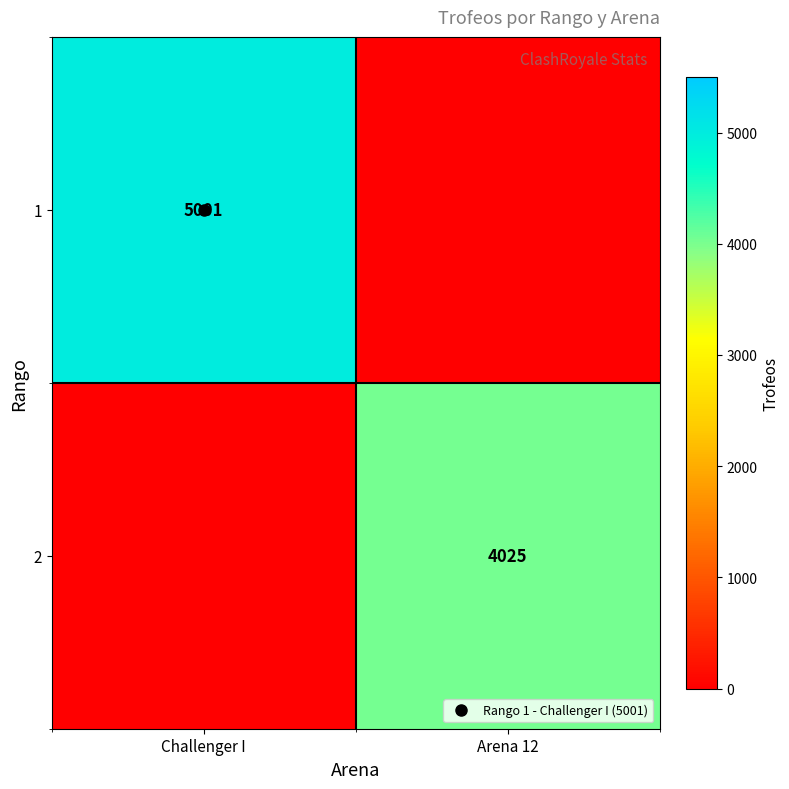

Which category has the lowest value in the 2 series?

Challenger I